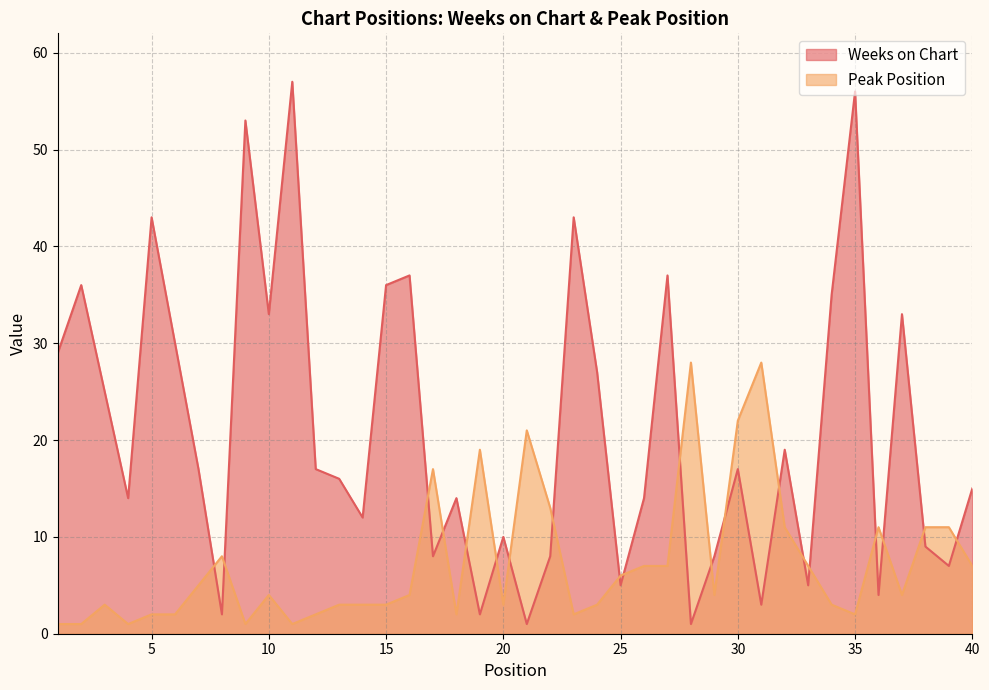

What is the average value of the Weeks on Chart series?

21